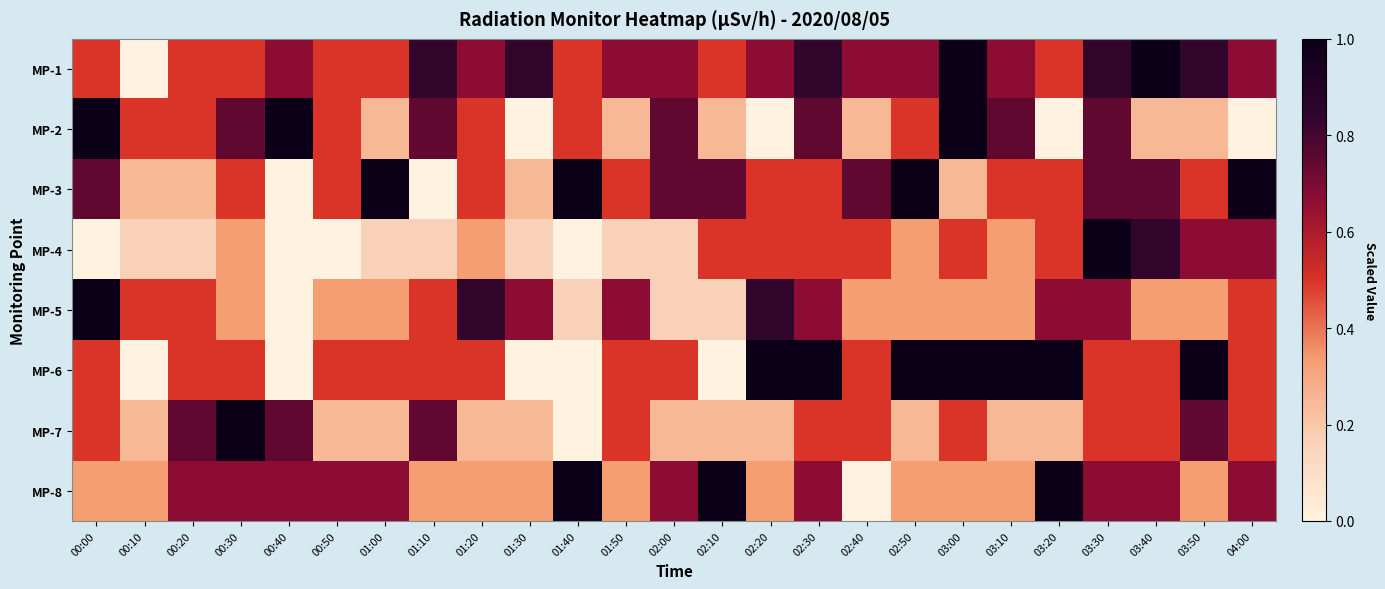

Which category has the highest value across all series?

03:00